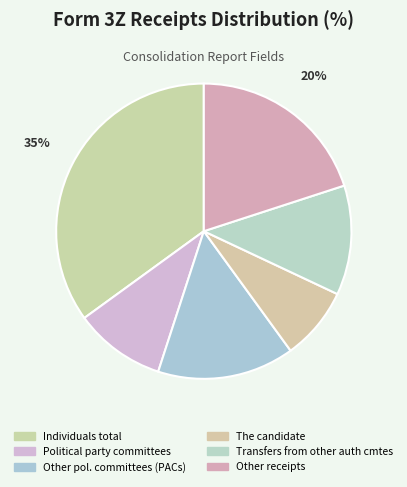

Combined, what portion of the pie is Transfers from other auth cmtes and Other receipts?

32.0%